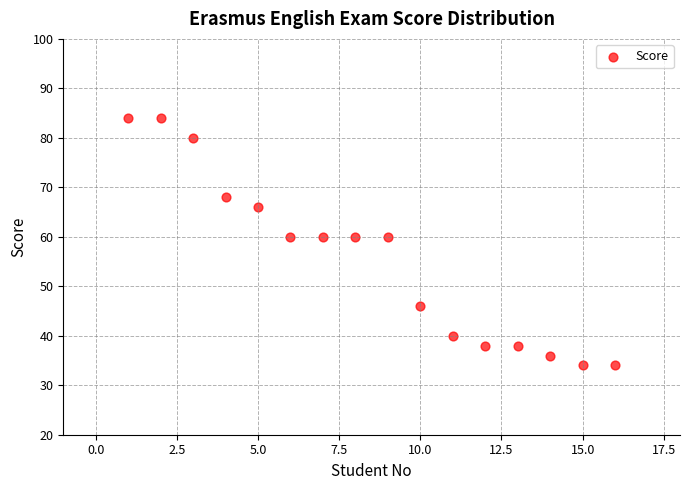

What is the range of X values (max minus min)?

15